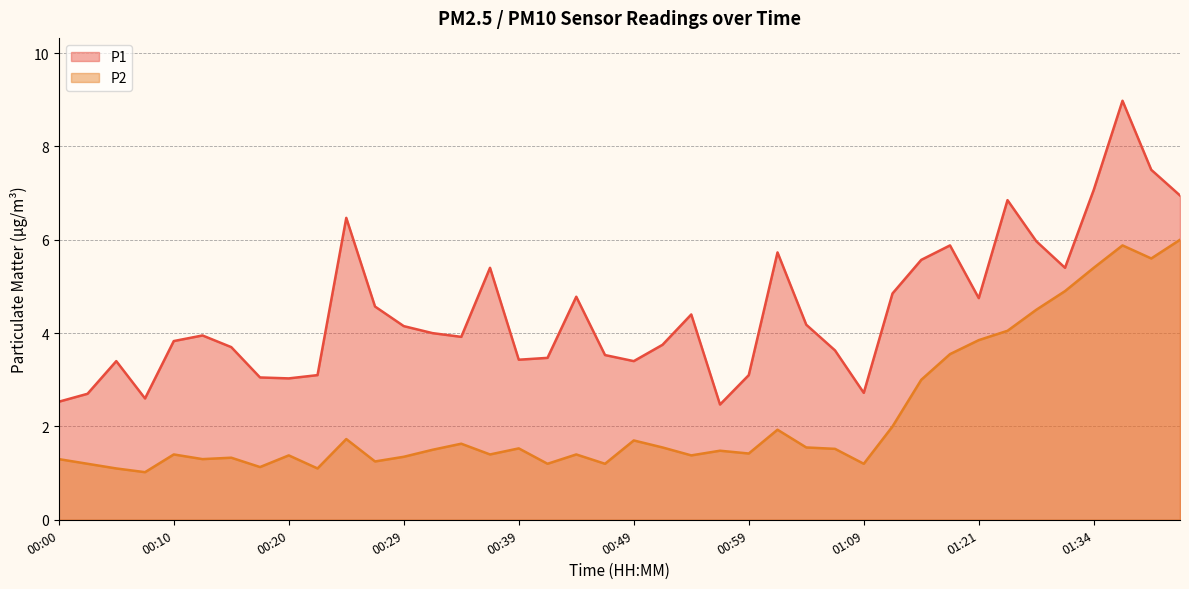

How many values in the P1 series exceed 4?

19